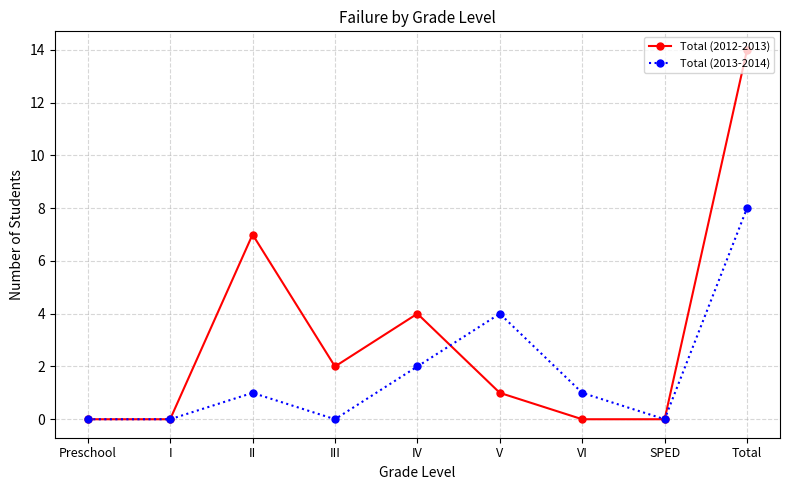

Rank the series by their average value, from lowest to highest.

Total (2013-2014), Total (2012-2013)